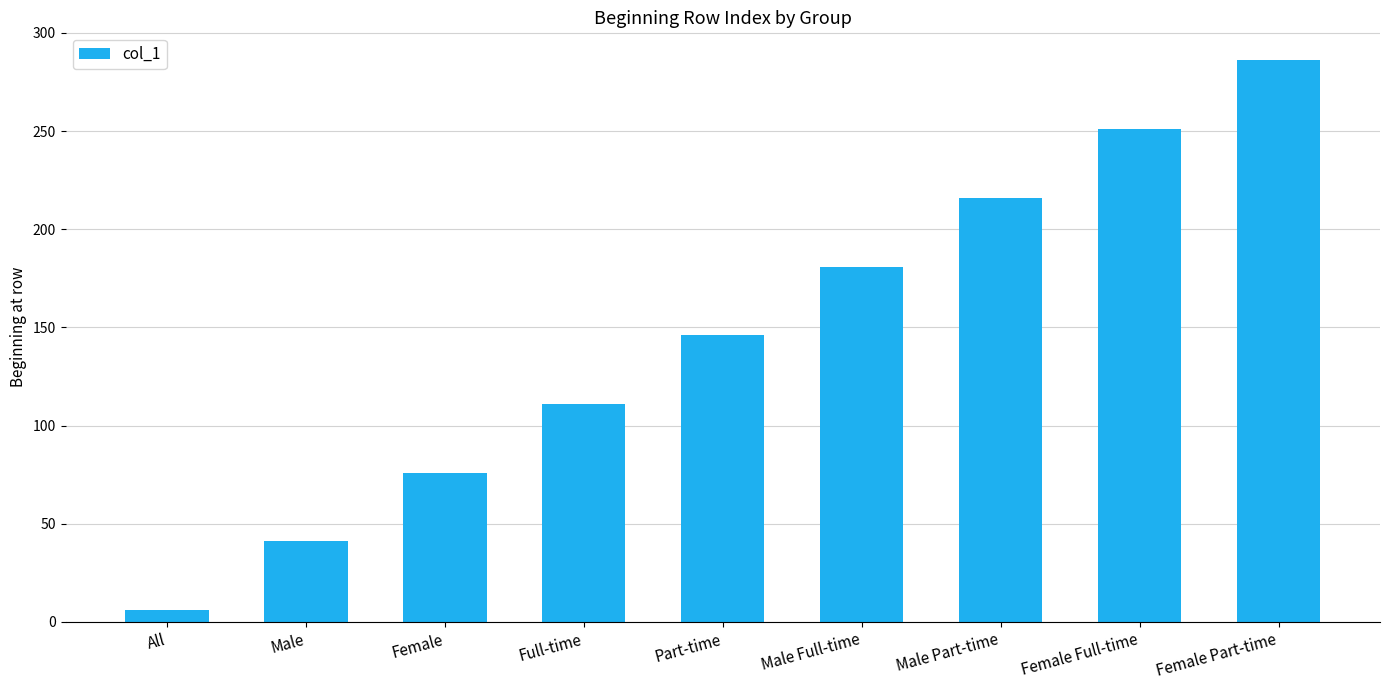

Rank the categories by value from highest to lowest.

Female Part-time, Female Full-time, Male Part-time, Male Full-time, Part-time, Full-time, Female, Male, All